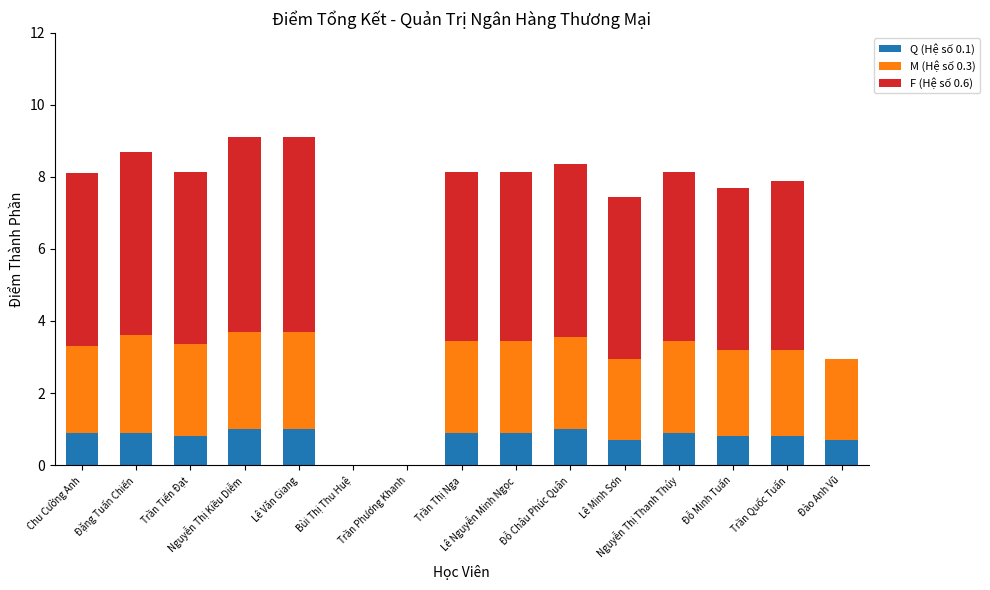

Count the number of categories in the chart.

15